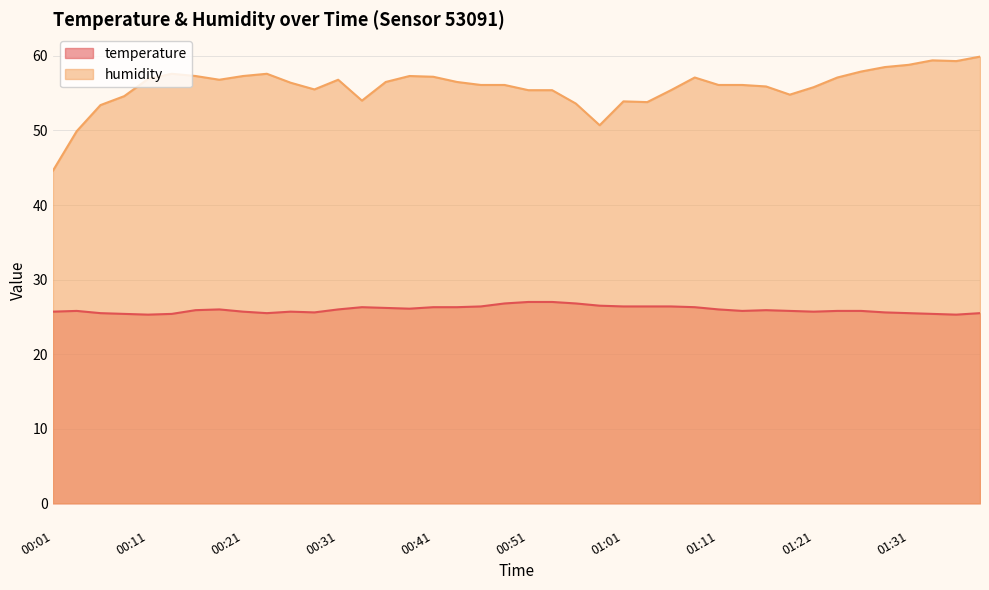

Reading left to right, what are all the values shown in this chart?

temperature: 25.7	25.8	25.5	25.4	25.3	25.4	25.9	26.0	25.7	25.5	25.7	25.6	26.0	26.3	26.2	26.1	26.3	26.3	26.4	26.8	27.0	27.0	26.8	26.5	26.4	26.4	26.4	26.3	26.0	25.8	25.9	25.8	25.7	25.8	25.8	25.6	25.5	25.4	25.3	25.5
humidity: 44.6	49.9	53.4	54.6	56.9	57.6	57.3	56.8	57.3	57.6	56.4	55.5	56.8	54.0	56.5	57.3	57.2	56.5	56.1	56.1	55.4	55.4	53.6	50.7	53.9	53.8	55.4	57.1	56.1	56.1	55.9	54.8	55.8	57.1	57.9	58.5	58.8	59.4	59.3	59.9